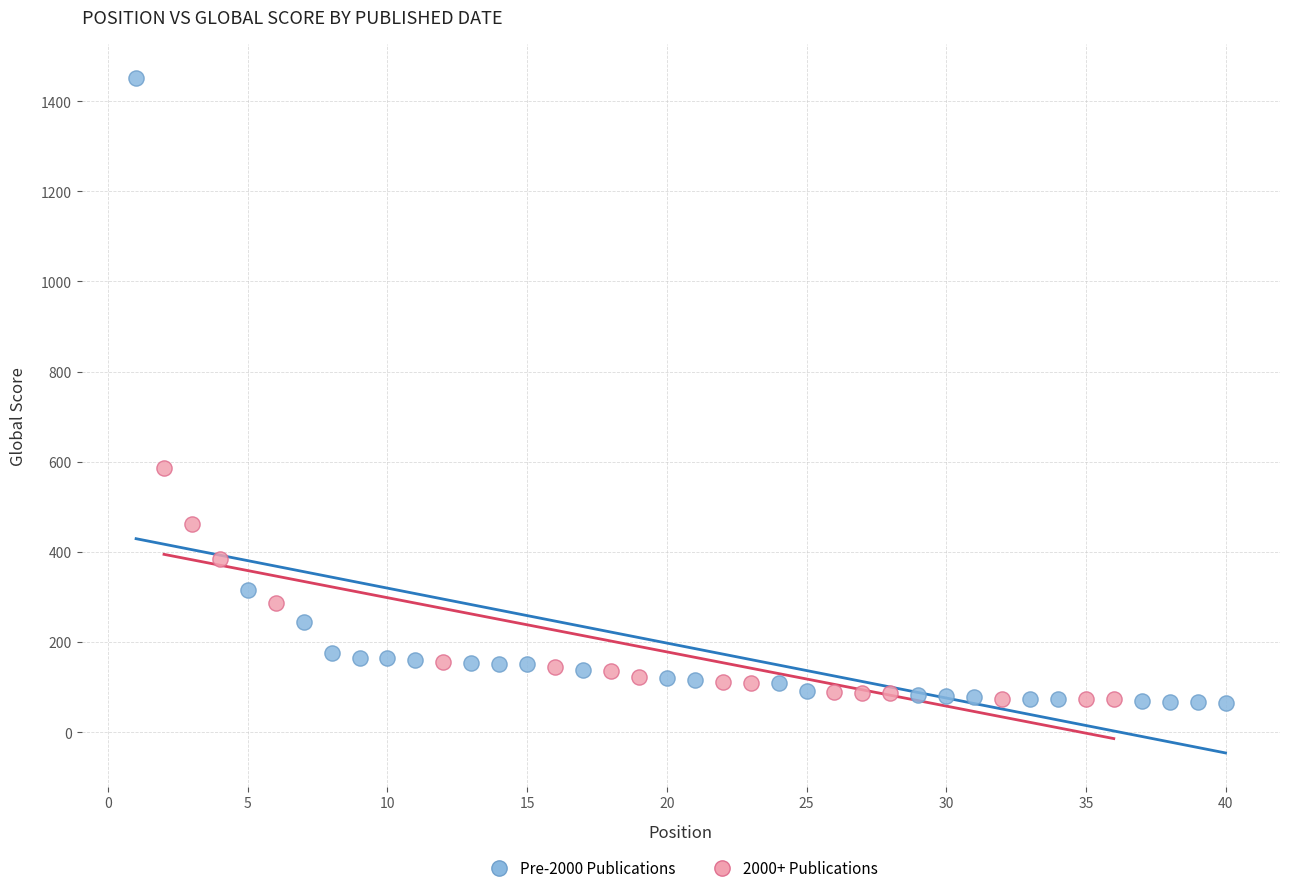

Which series has the widest spread of Y values?

Pre-2000 Publications